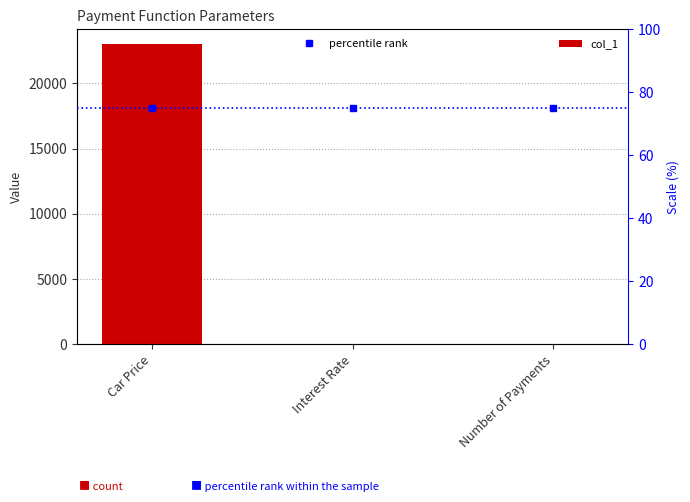

Where is percentile rank nearest to the value 75?

Car Price